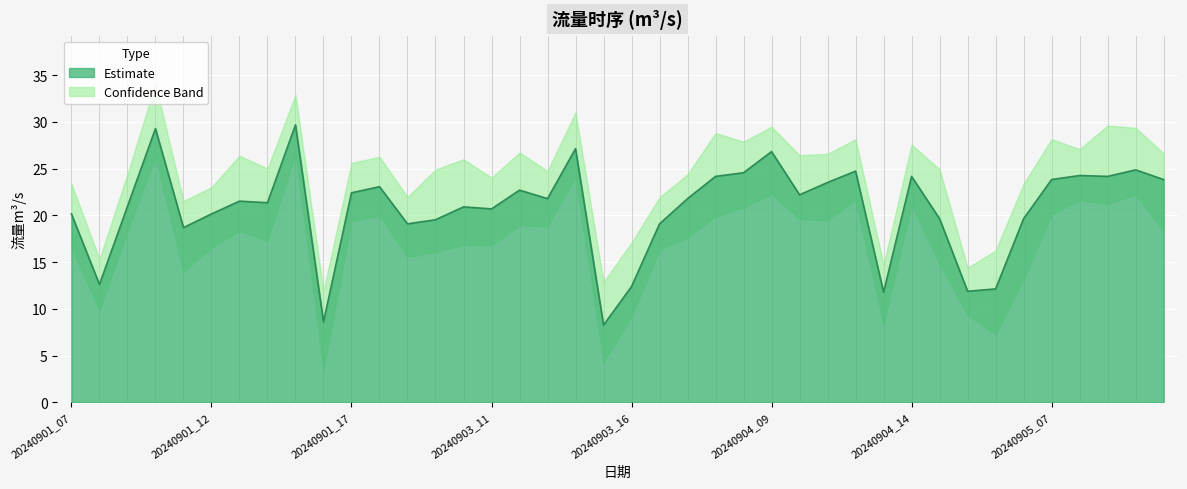

How many lines are shown in the chart?

1